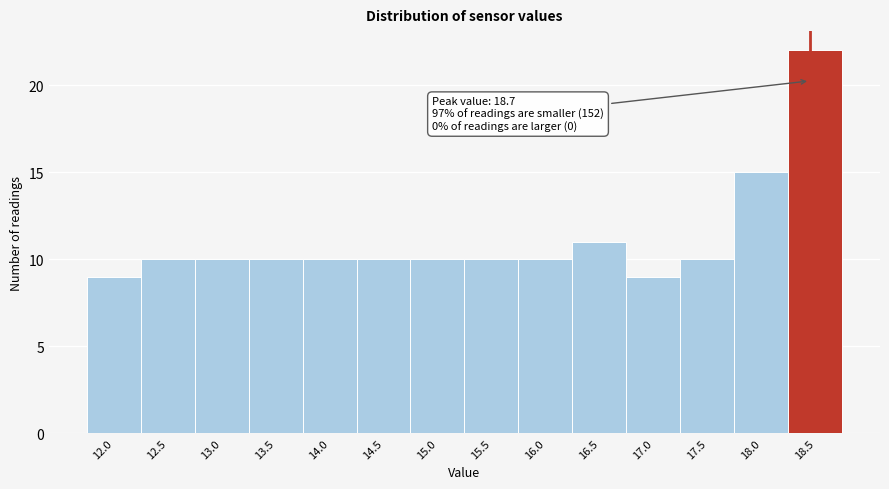

Reading left to right, list all the values displayed in this chart.

12.0=9	12.5=10	13.0=10	13.5=10	14.0=10	14.5=10	15.0=10	15.5=10	16.0=10	16.5=11	17.0=9	17.5=10	18.0=15	18.5=22